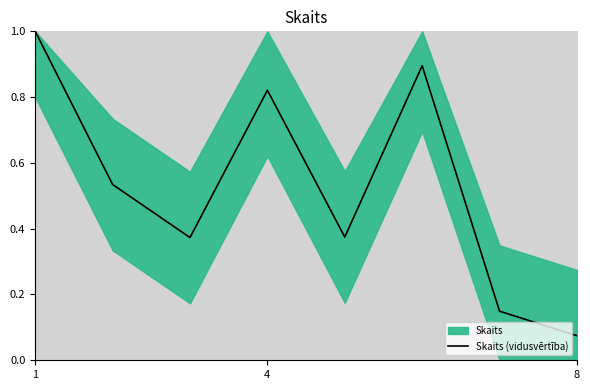

True or false: Skaits (vidusvērtība) has a value of 1.3 at 4.

False